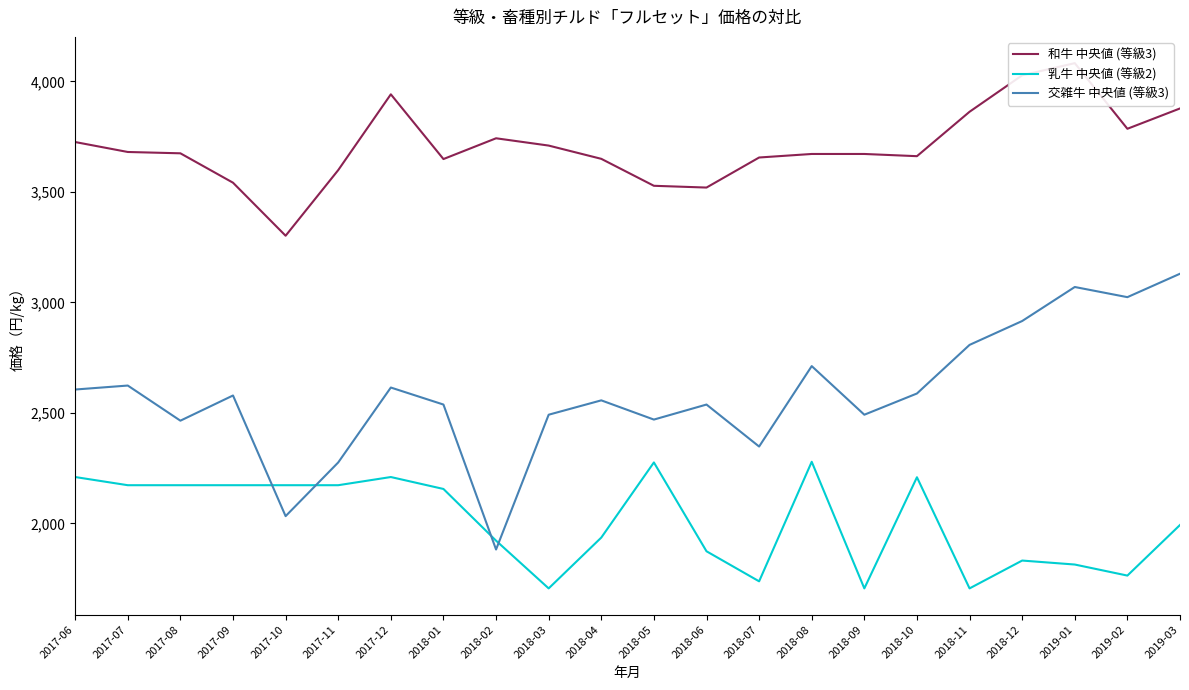

True or false: 交雑牛 中央値 (等級3) and 和牛 中央値 (等級3) cross at least once.

False